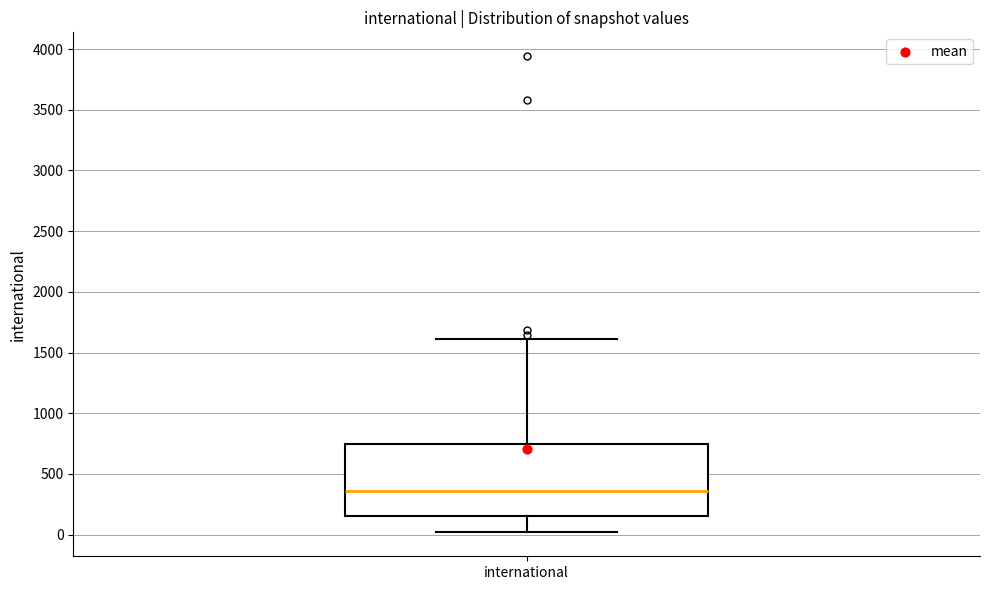

Read this box plot against the y-axis: the position of the median line, the range covered by the box, and the ends of both whiskers. The values are not printed on the chart, so give them approximately, as read against the axis.

median 350, box 150 to 750, whiskers 0 to 1600